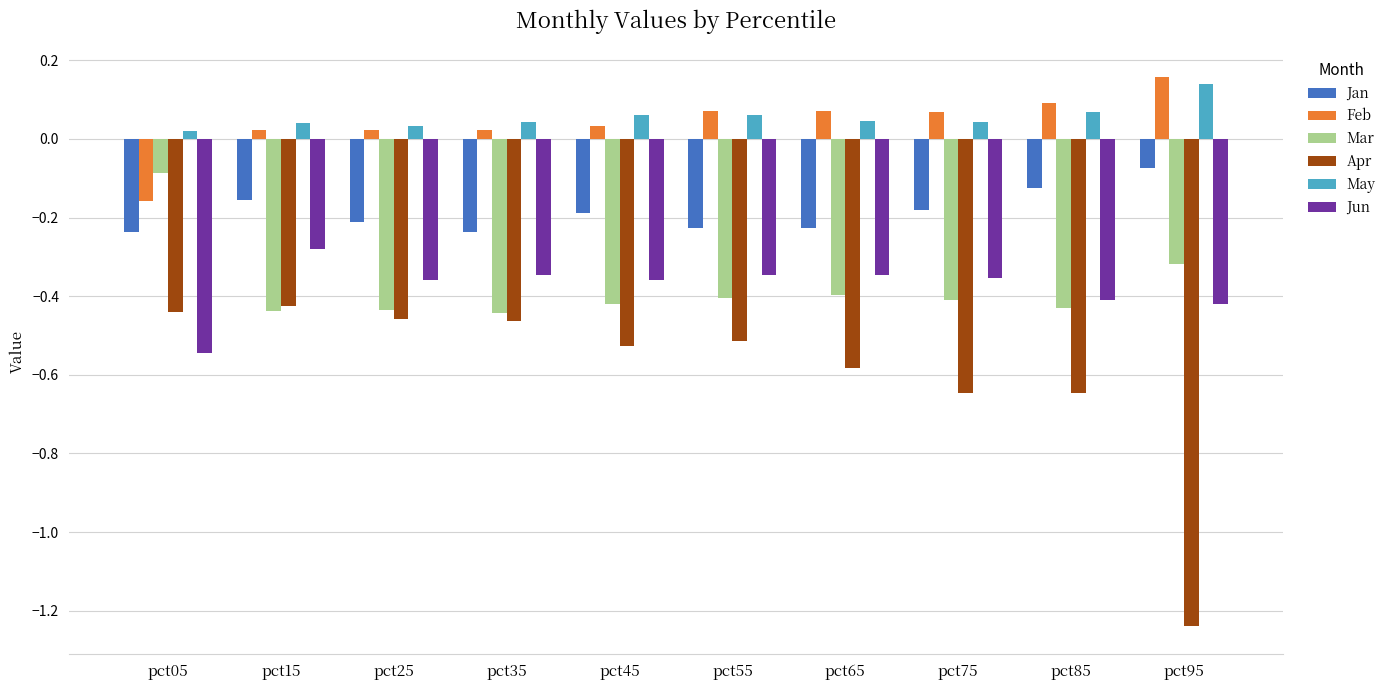

How many values in Feb are below zero?

1